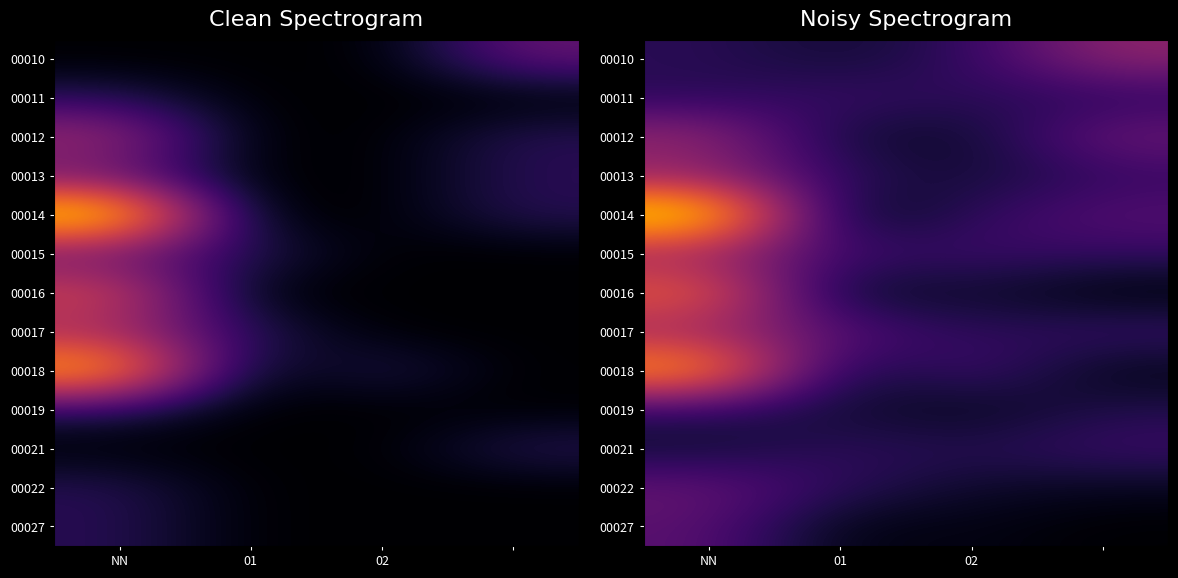

At which category is the sum across all series the highest?

NN